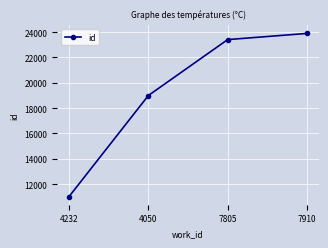

True or false: the data shows 23411 at 7805.

True